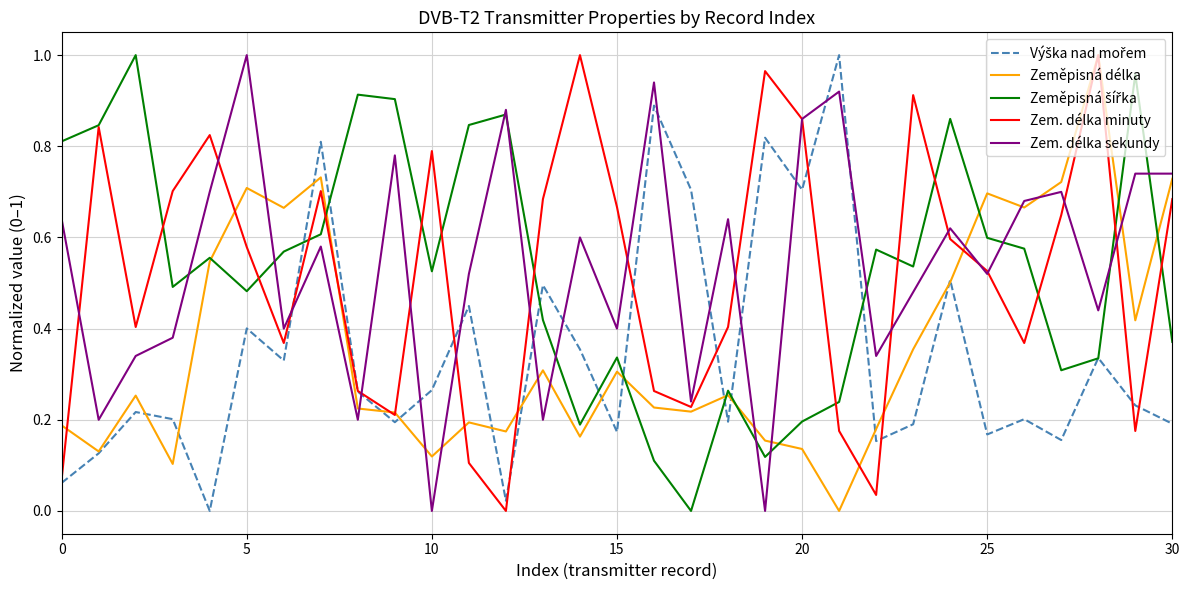

What is the greatest value displayed?

1.0